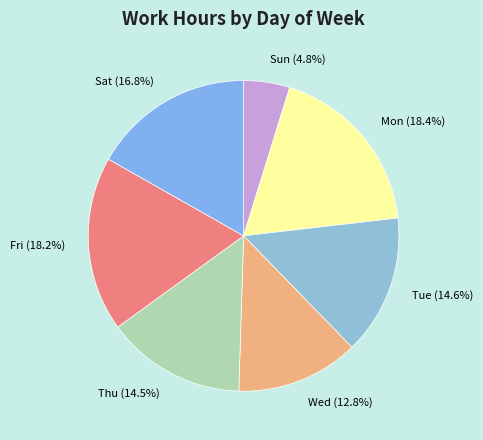

To the nearest percent, what is the average slice percentage?

14%